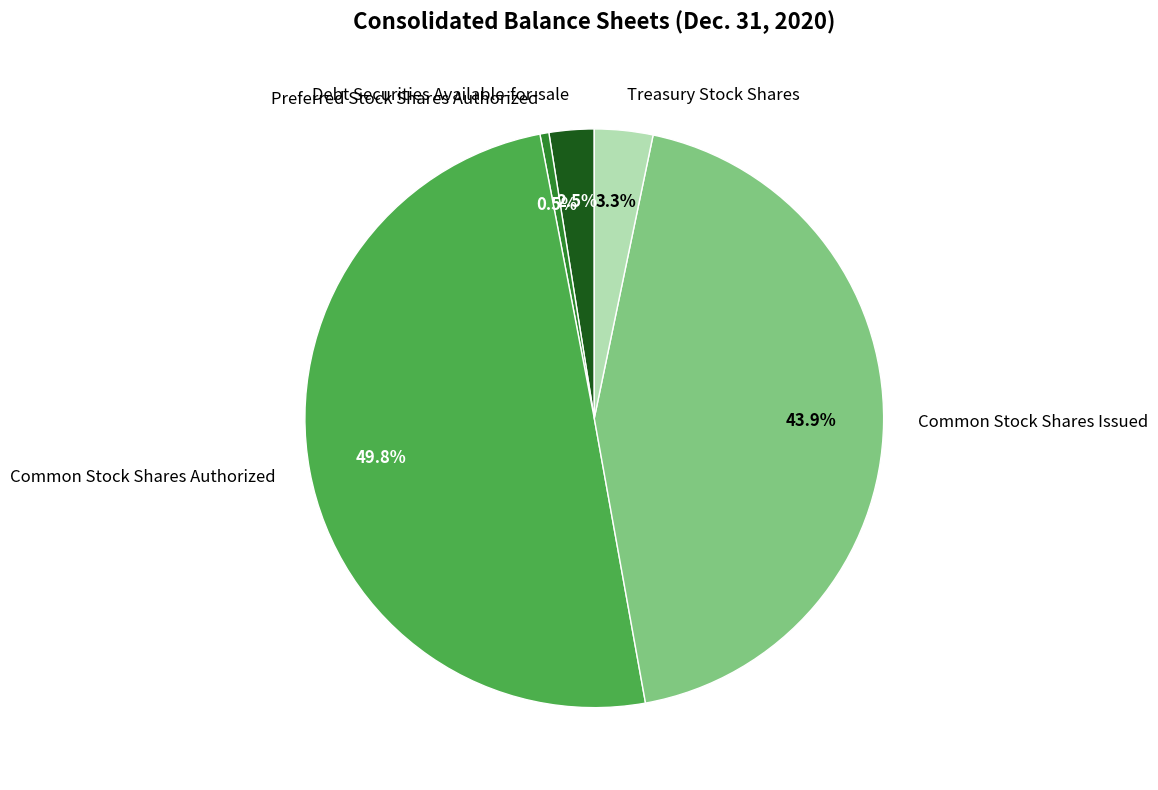

Count the number of slices in the pie.

5